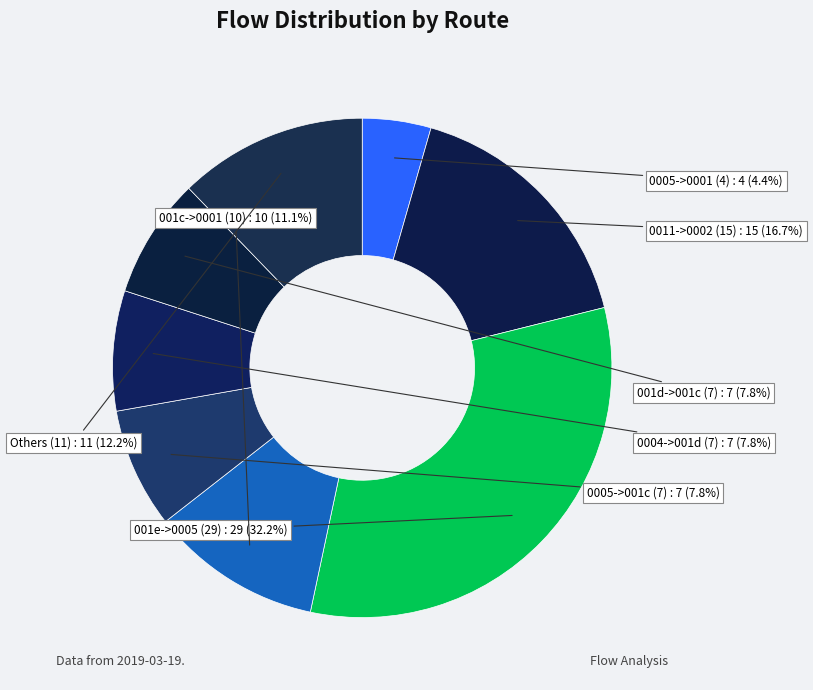

Count the number of slices in the pie.

8